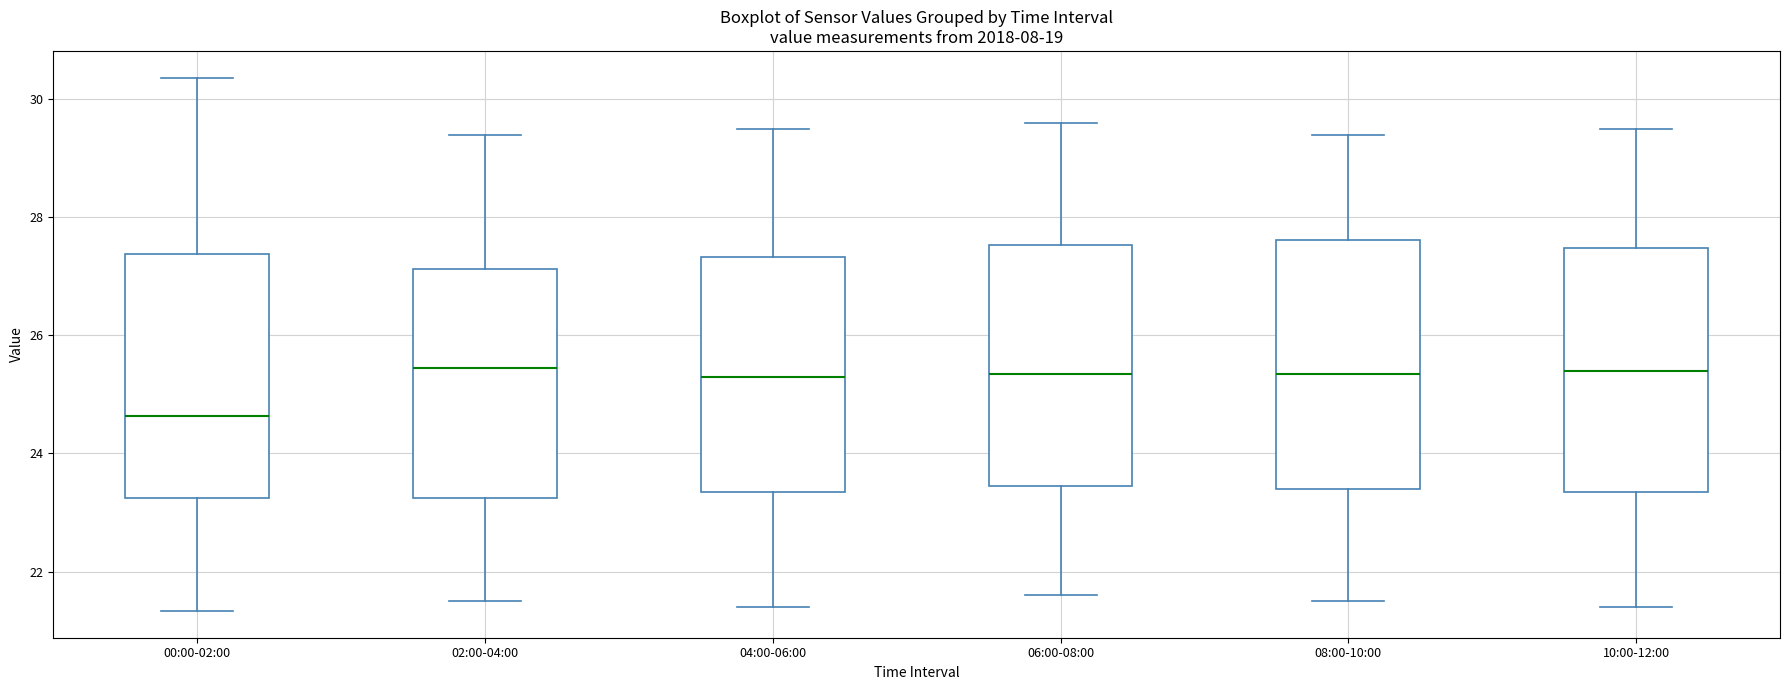

Which box has the lowest median line?

00:00-02:00